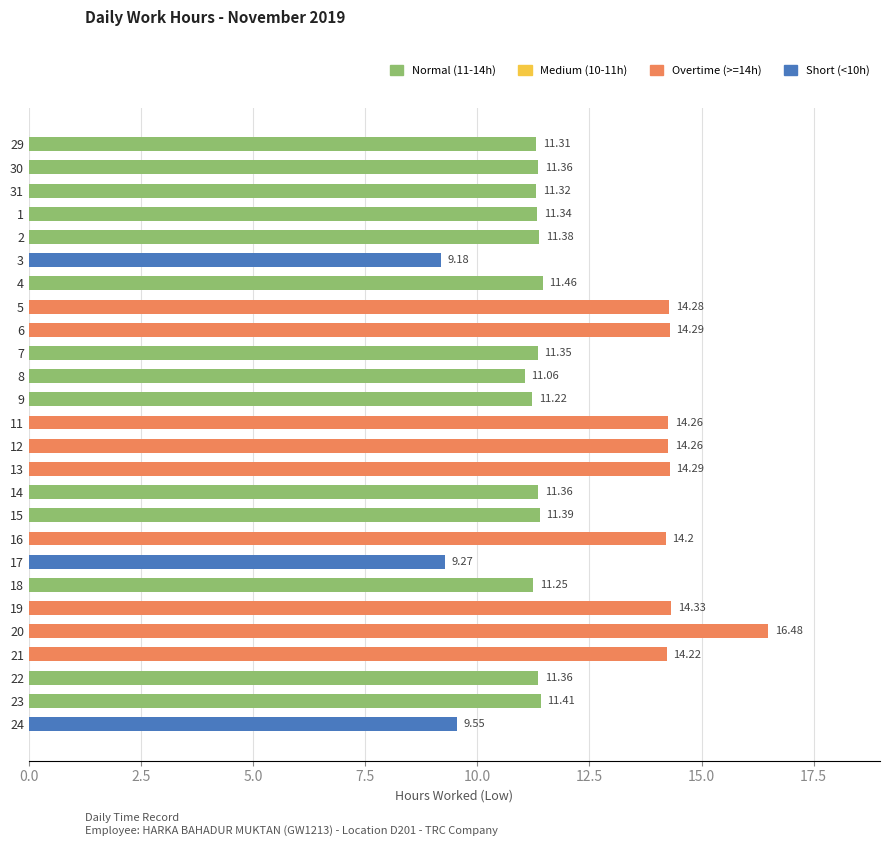

What is the difference between the maximum and minimum values?

7.3